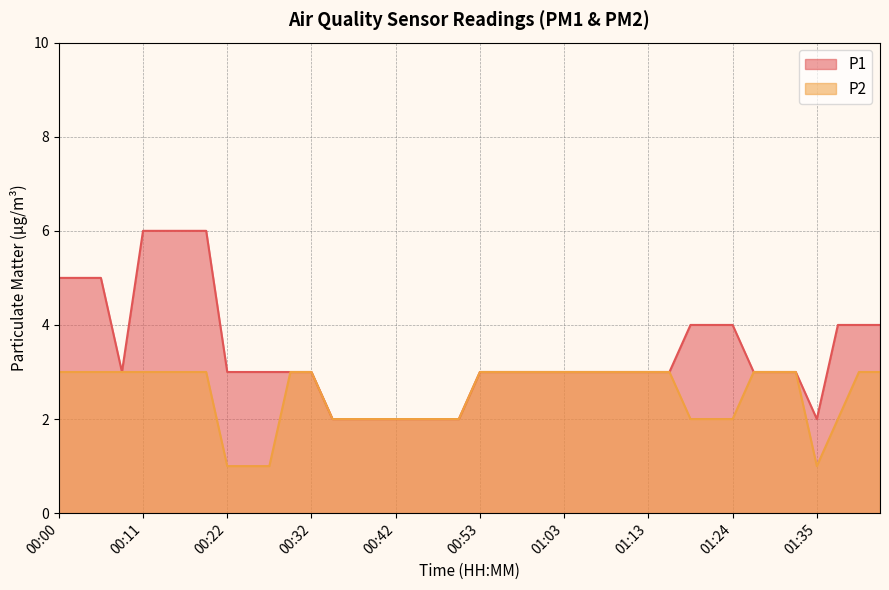

List the series in order of their overall mean, highest first.

P1, P2